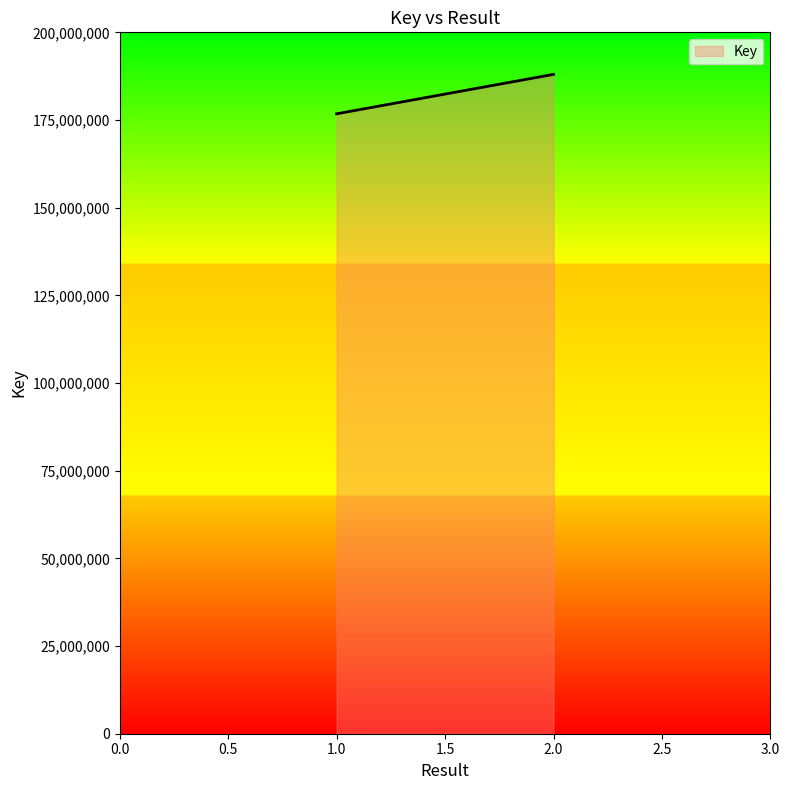

What is the ratio of the value at 1 to the value at 1?

1.0